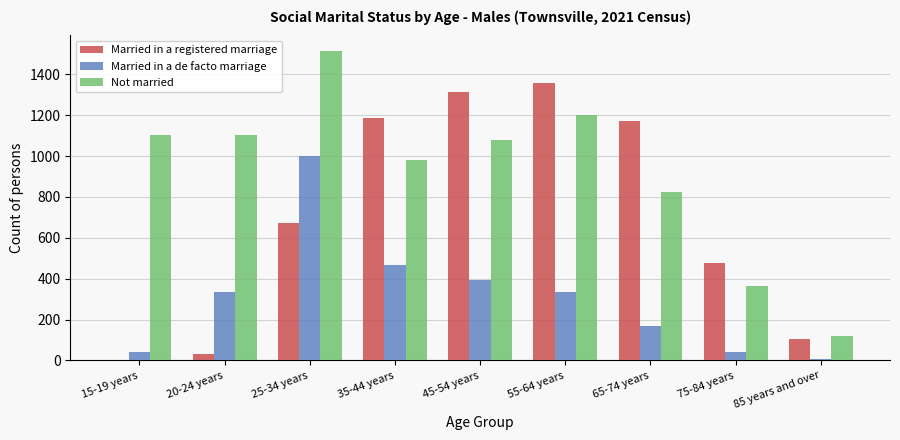

Between 15-19 years and 45-54 years, which series saw the biggest shift?

Married in a registered marriage